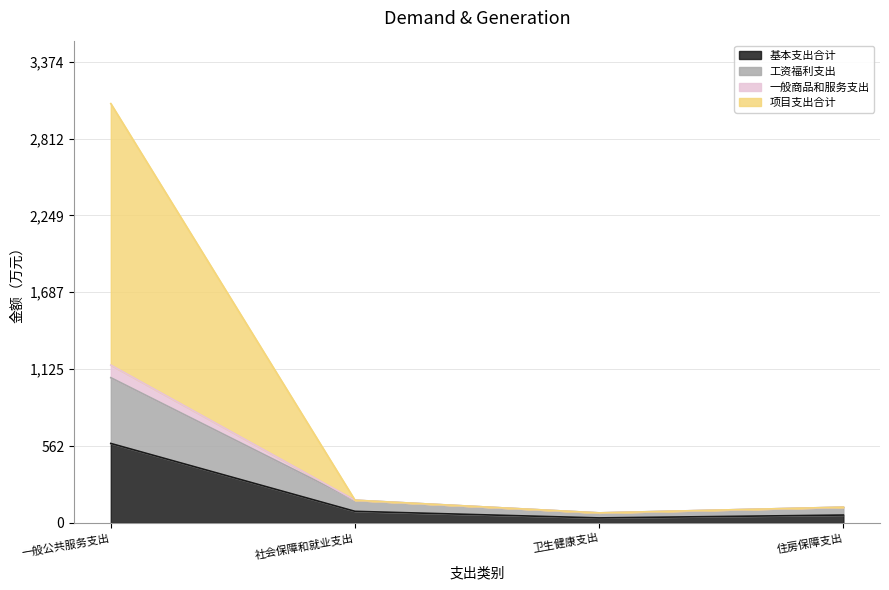

What is the label of the 3rd point from the right?

社会保障和就业支出